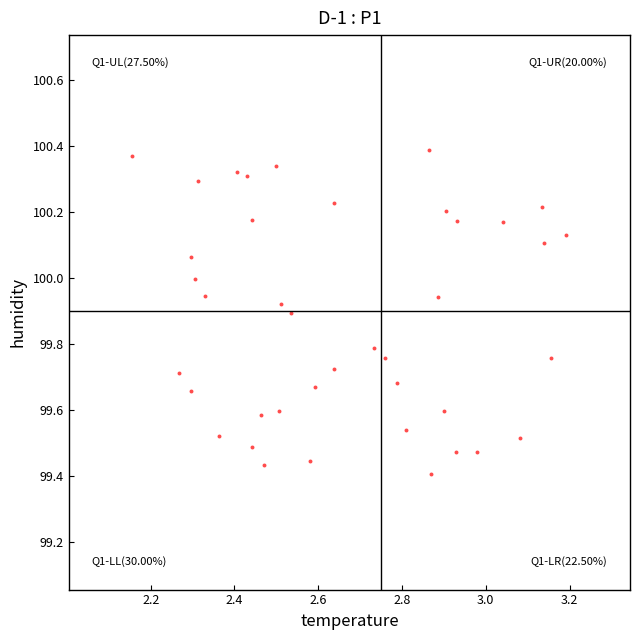

What is the range of Y values (max minus min)?

1.0